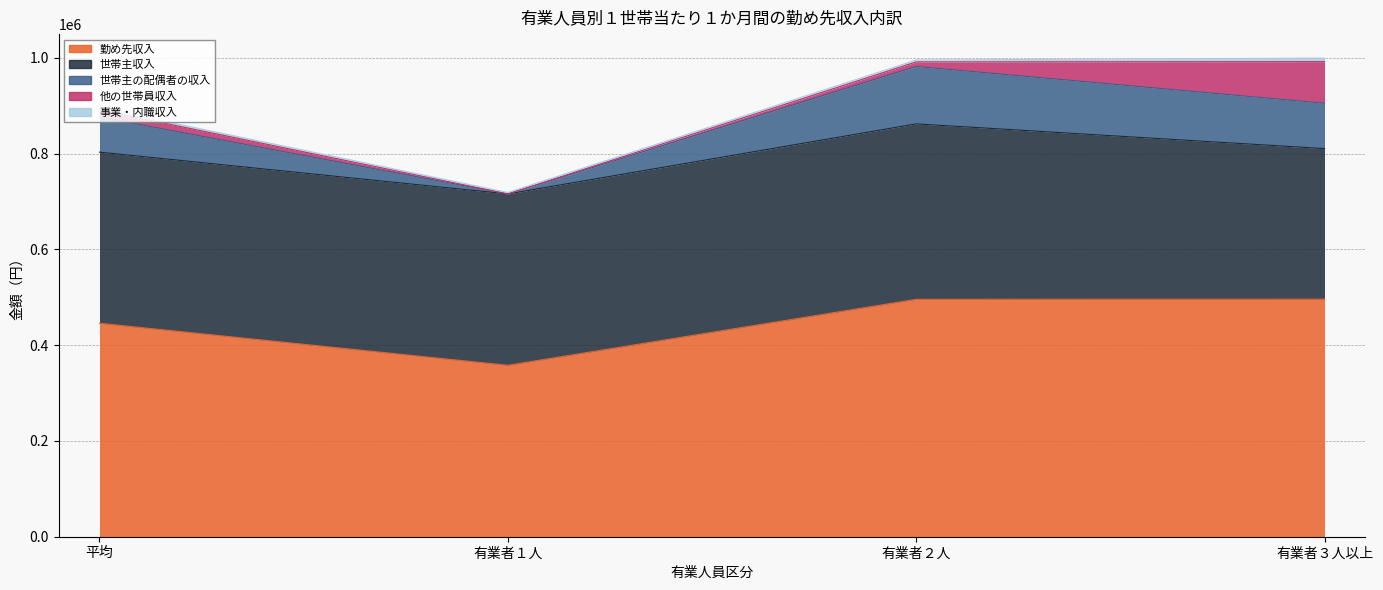

What is the sum of all 事業・内職収入 values?

18472